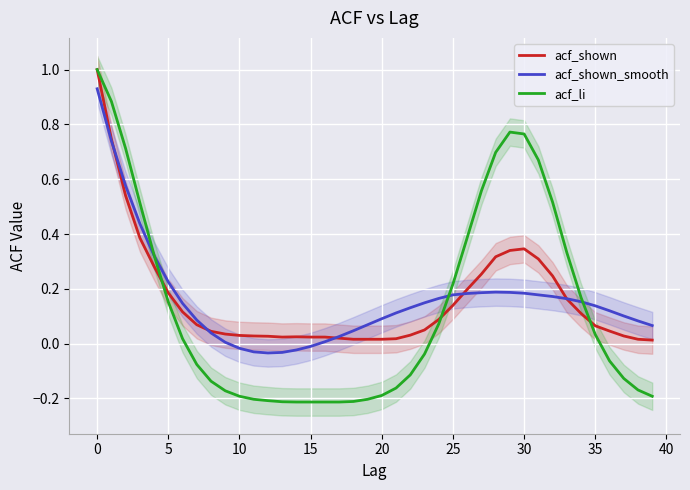

In acf_shown, how many points are higher than both neighbors (excluding endpoints)?

2